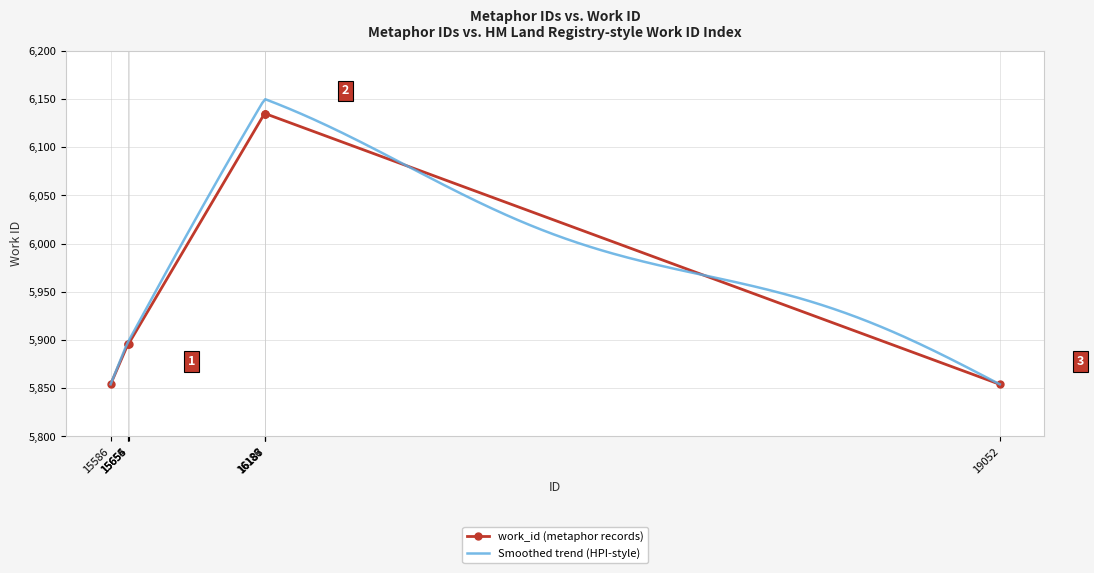

The value at 16188 is 2551. True or false?

False